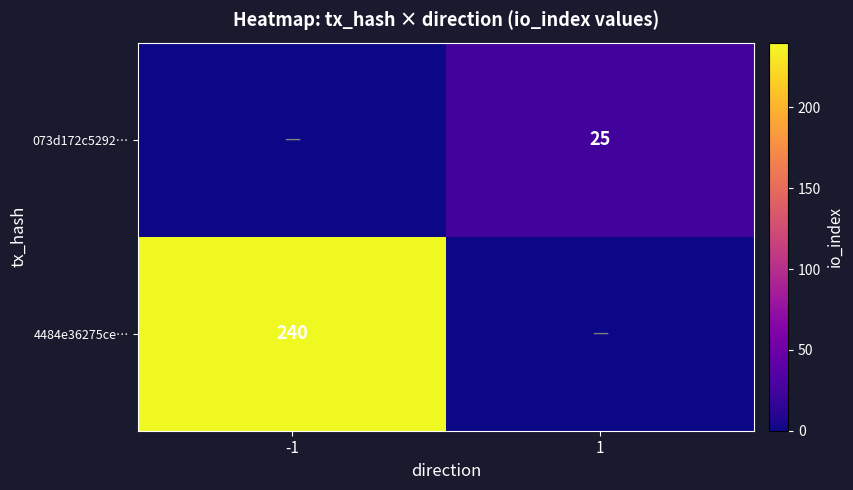

The 4484e36275ce… series shows 240 at -1. True or false?

True